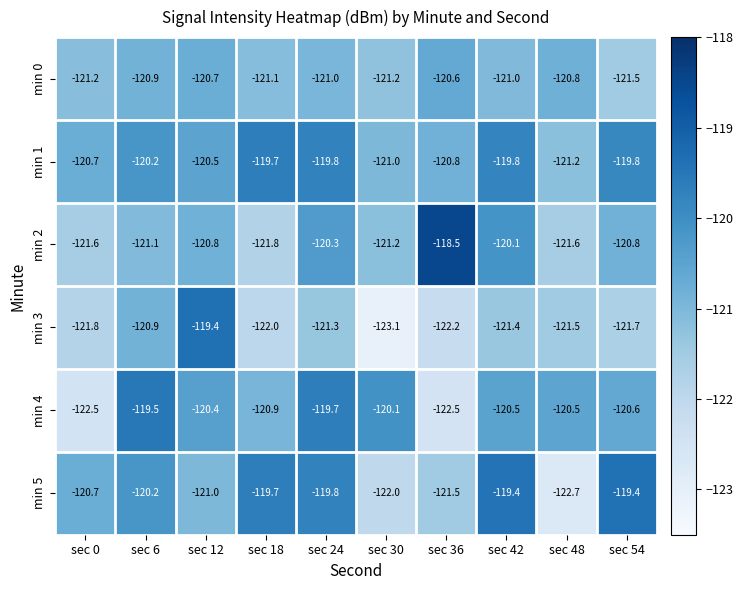

The min 0 series shows -29.3 at sec 24. True or false?

False